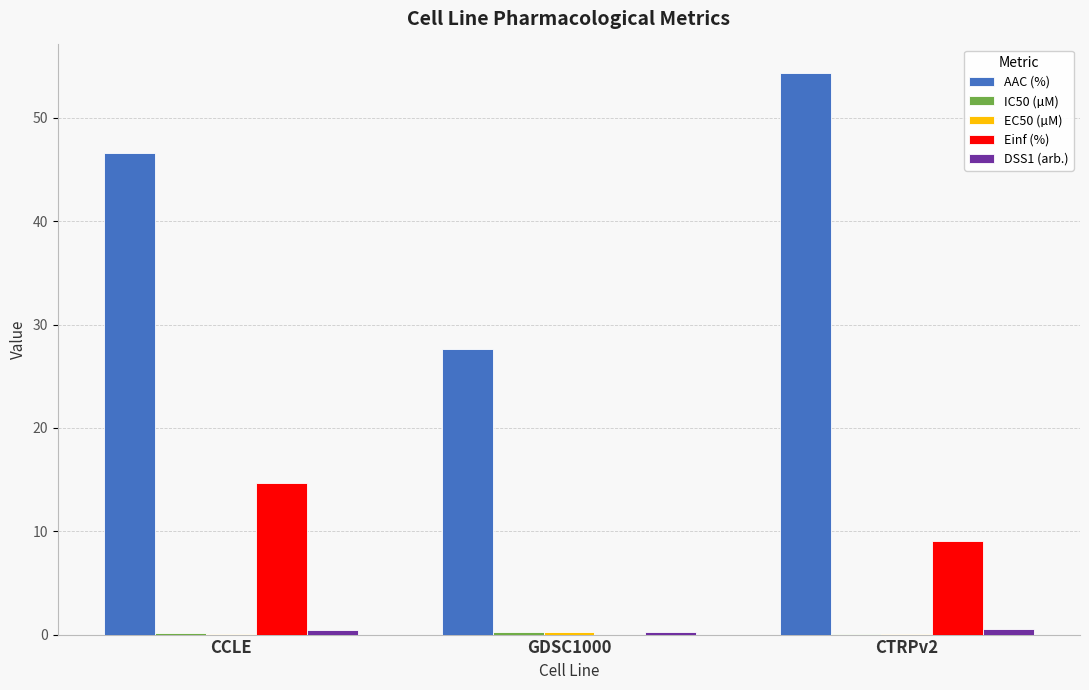

Which series has the widest spread of values?

AAC (%)